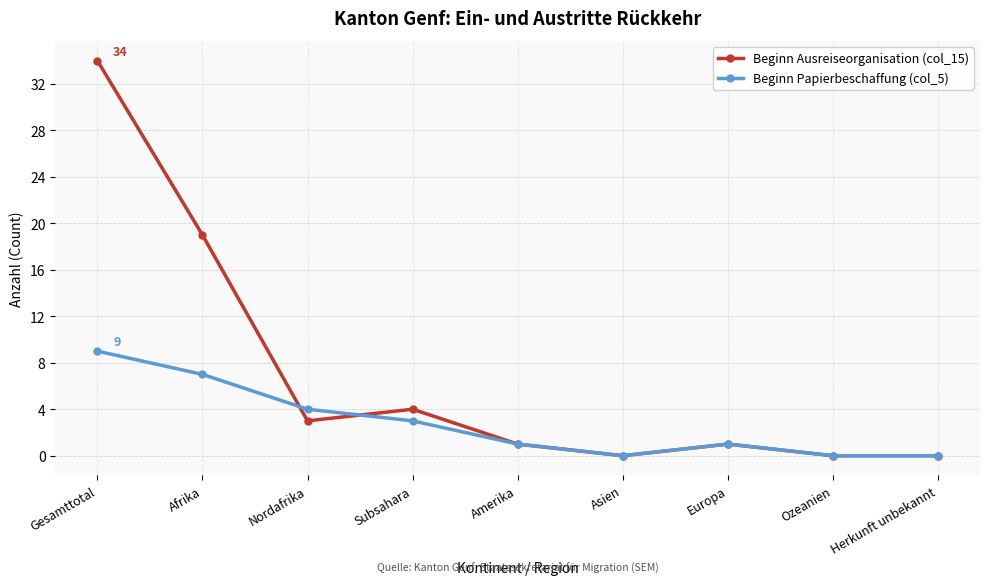

What are all the series names shown in the legend?

Beginn Ausreiseorganisation (col_15), Beginn Papierbeschaffung (col_5)